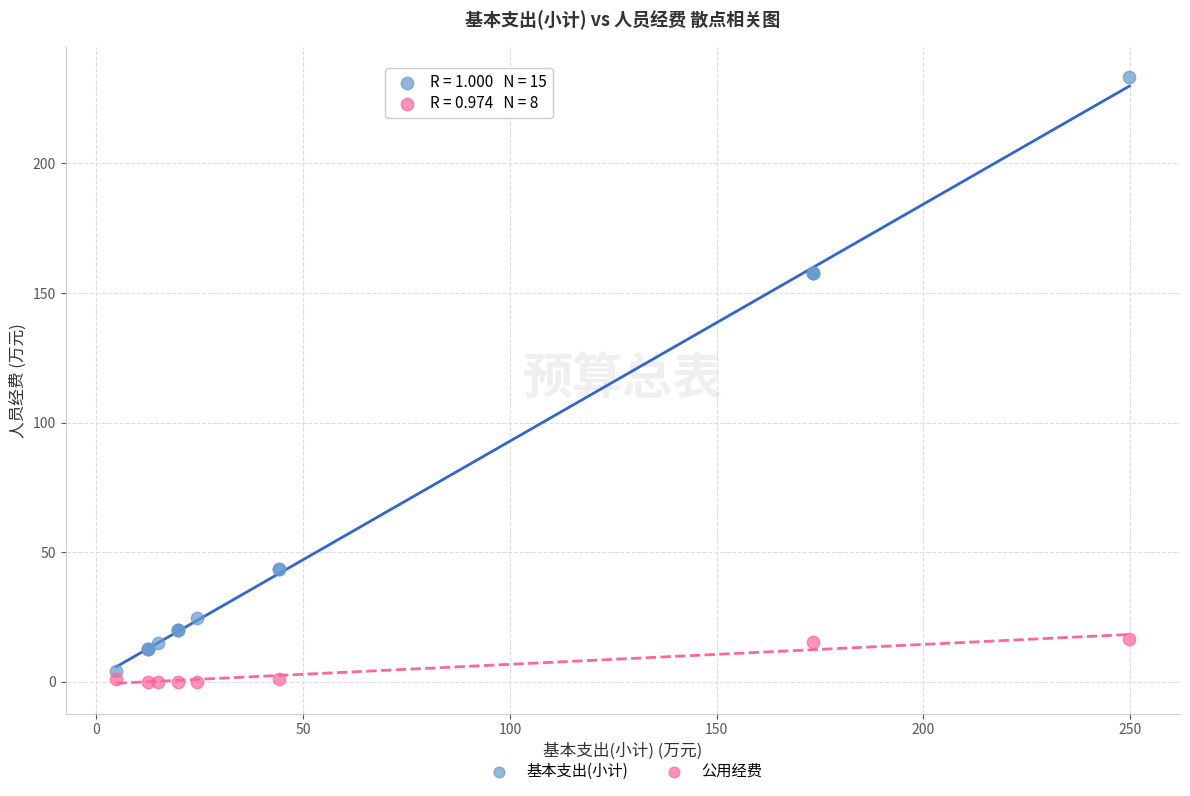

Which series has the largest Y range (max minus min)?

基本支出(小计)